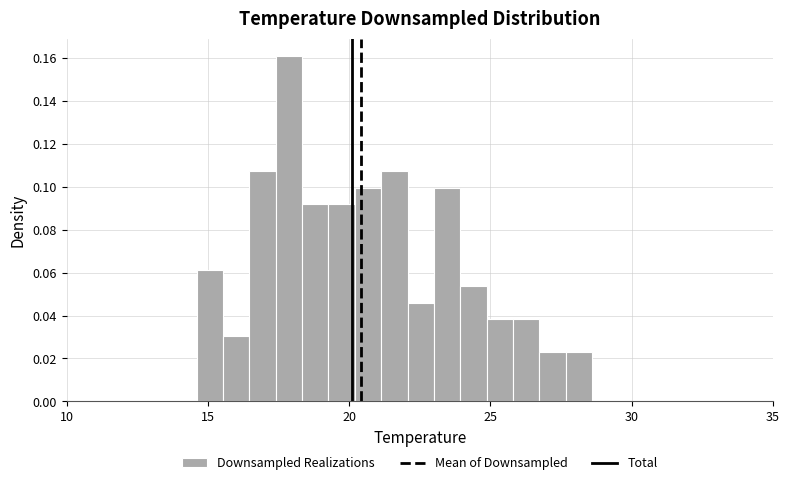

Read against the x-axis, roughly where is the centre of the tallest bar?

18.0